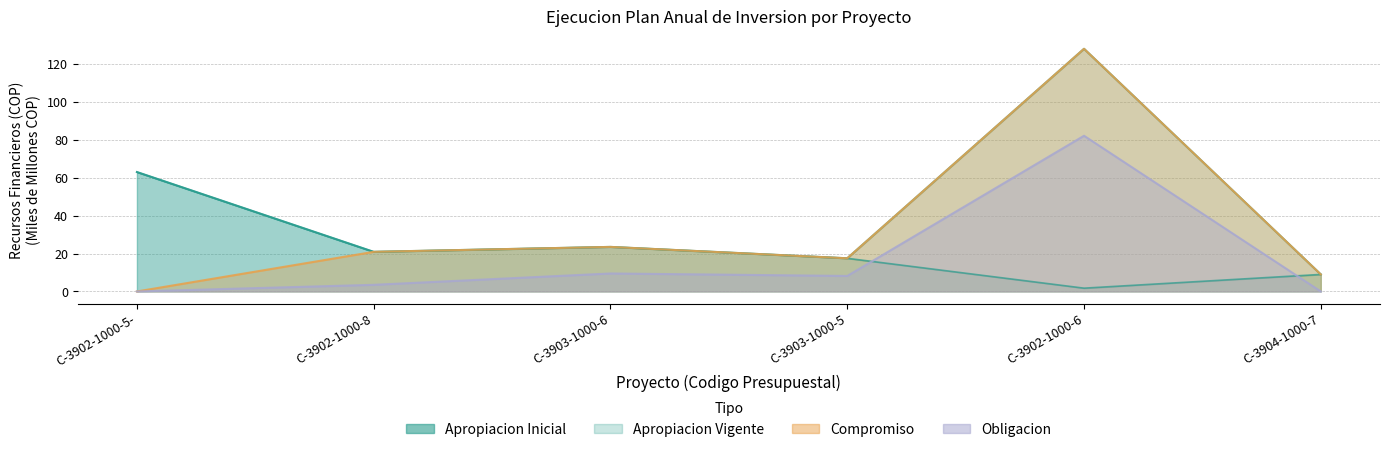

How many lines are shown in the chart?

4